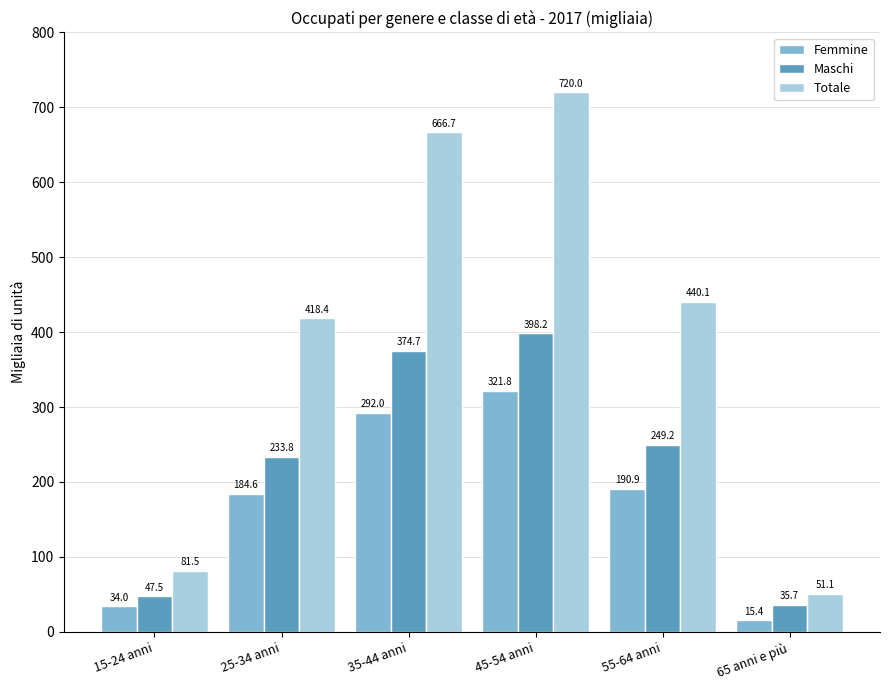

What value does the Femmine series have at 65 anni e più?

15.4